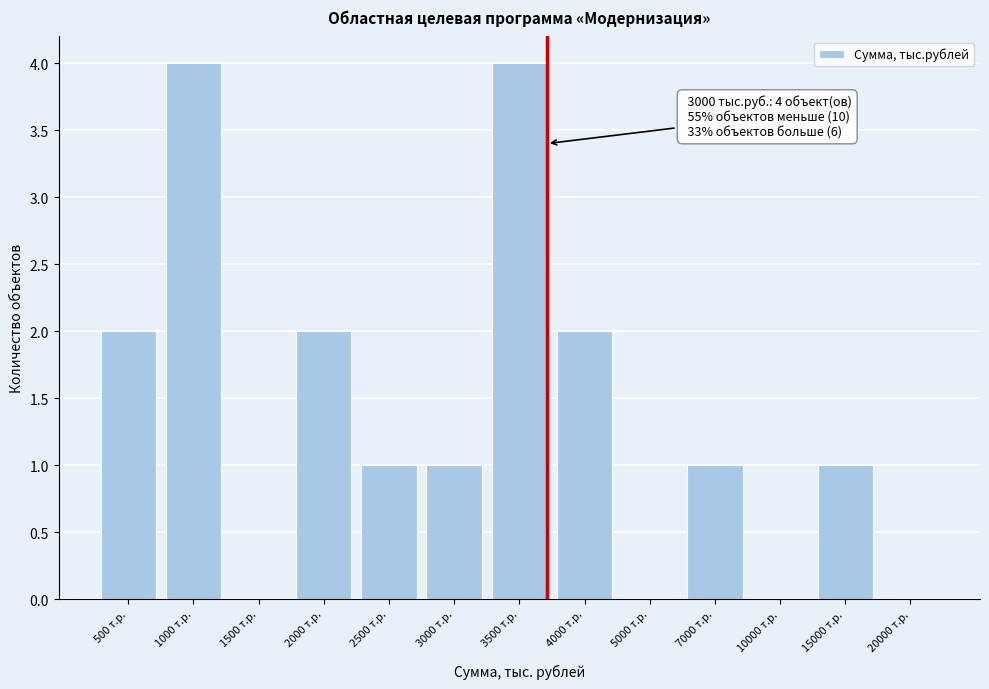

Reading left to right, list all the values displayed in this chart.

500 т.р.=2	1000 т.р.=4	1500 т.р.=0	2000 т.р.=2	2500 т.р.=1	3000 т.р.=1	3500 т.р.=4	4000 т.р.=2	5000 т.р.=0	7000 т.р.=1	10000 т.р.=0	15000 т.р.=1	20000 т.р.=0